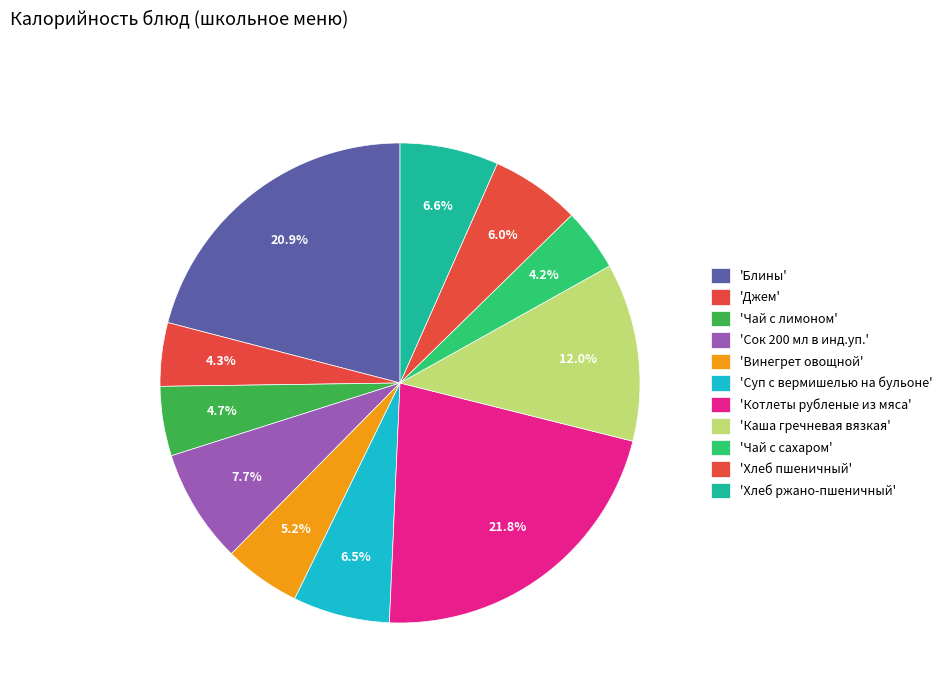

What is the smallest slice in the pie chart?

Чай с сахаром